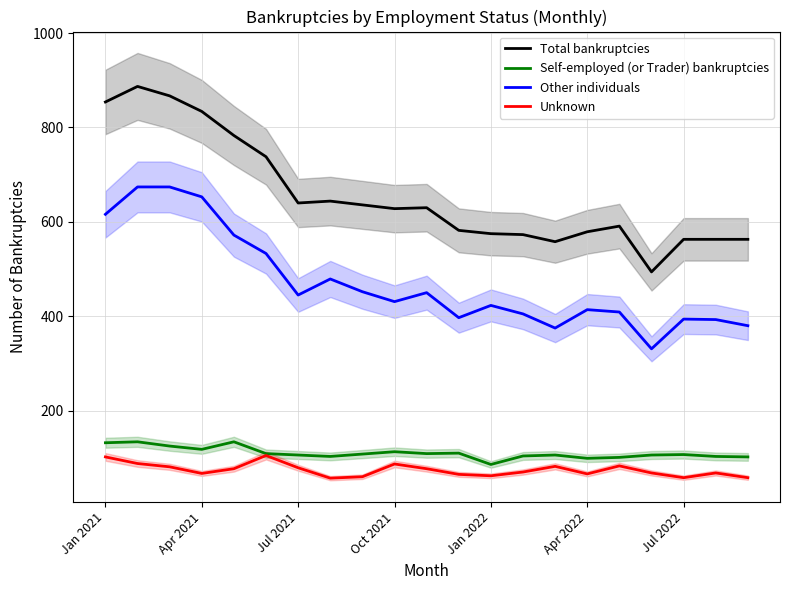

Does the chart display data point markers on the line(s)?

No